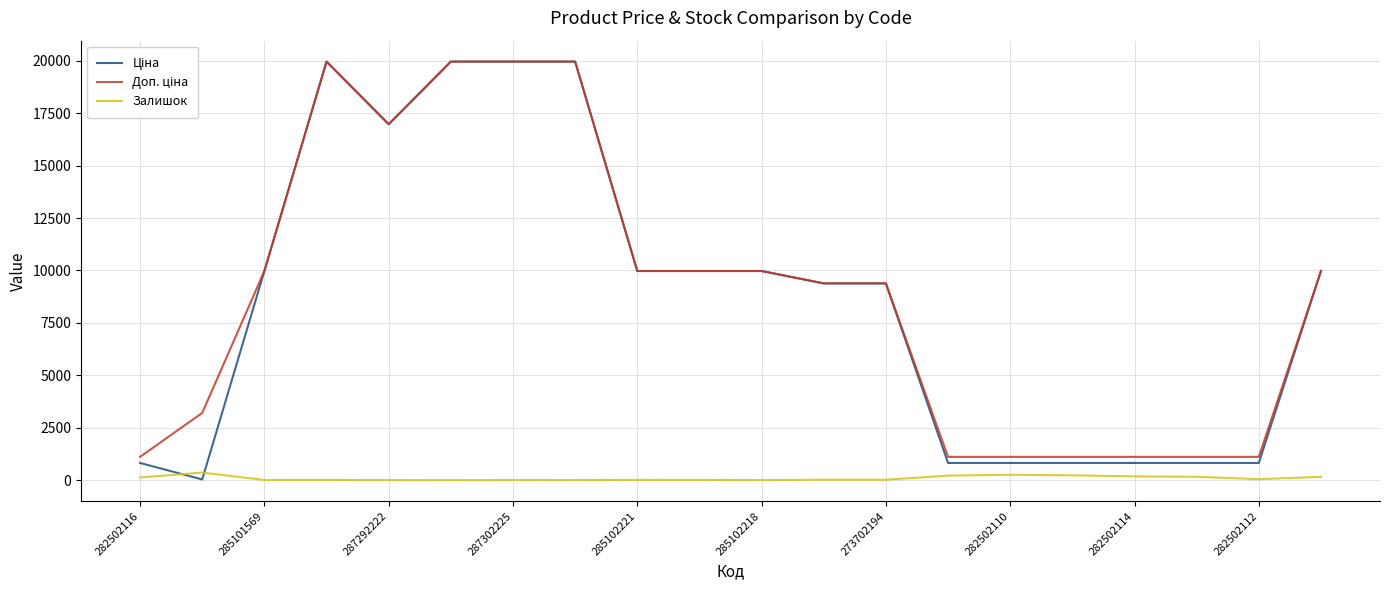

How many lines are shown in the chart?

3